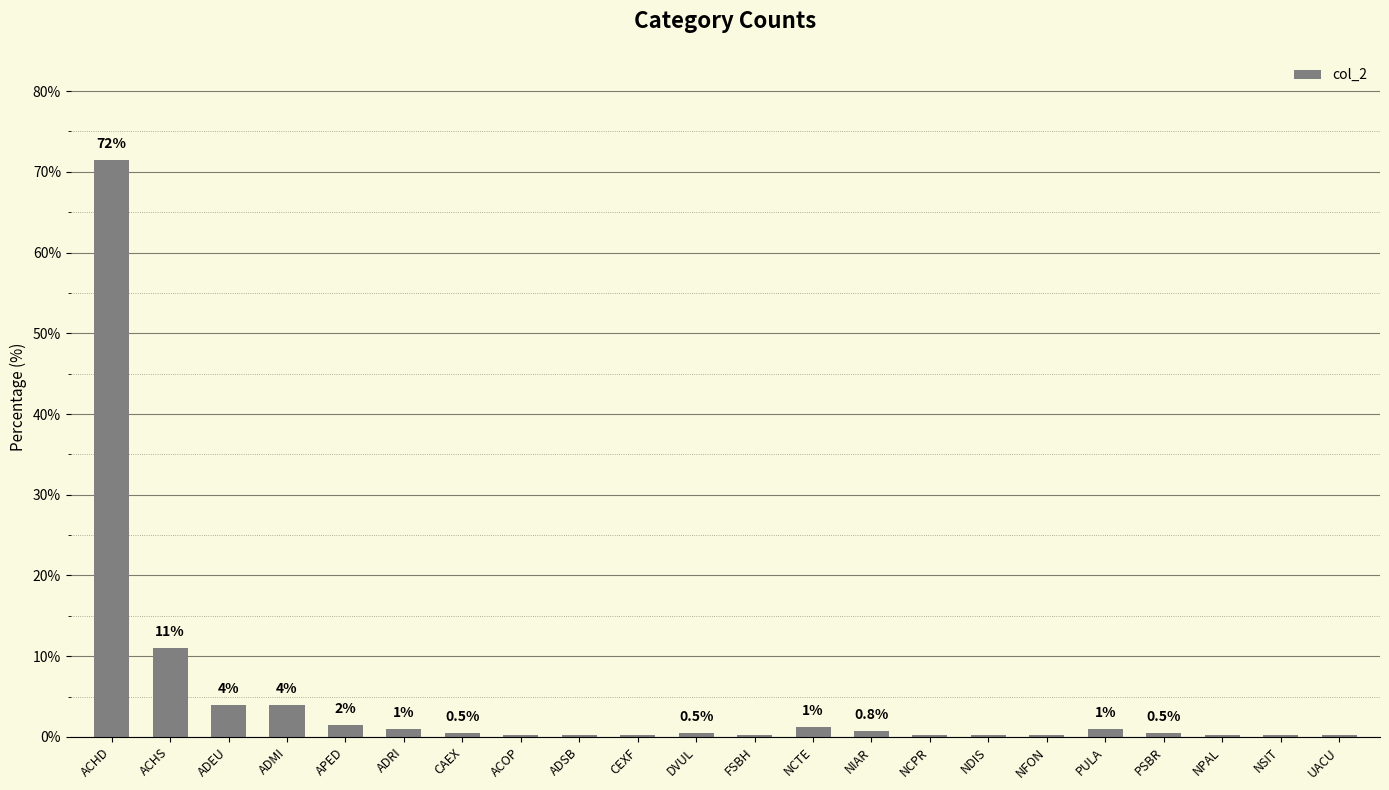

At which category does the chart reach its peak across all series?

ACHD